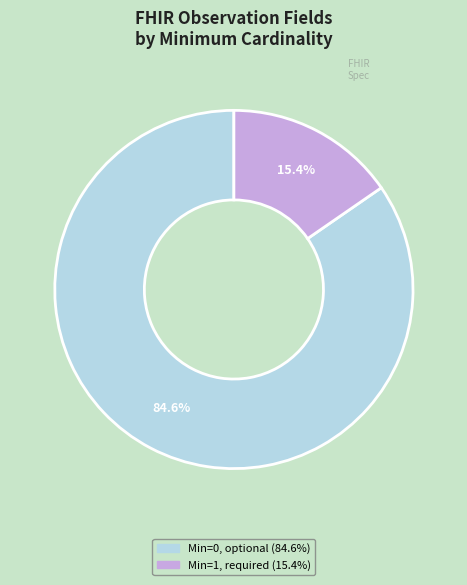

Is there a majority slice in this chart?

Yes